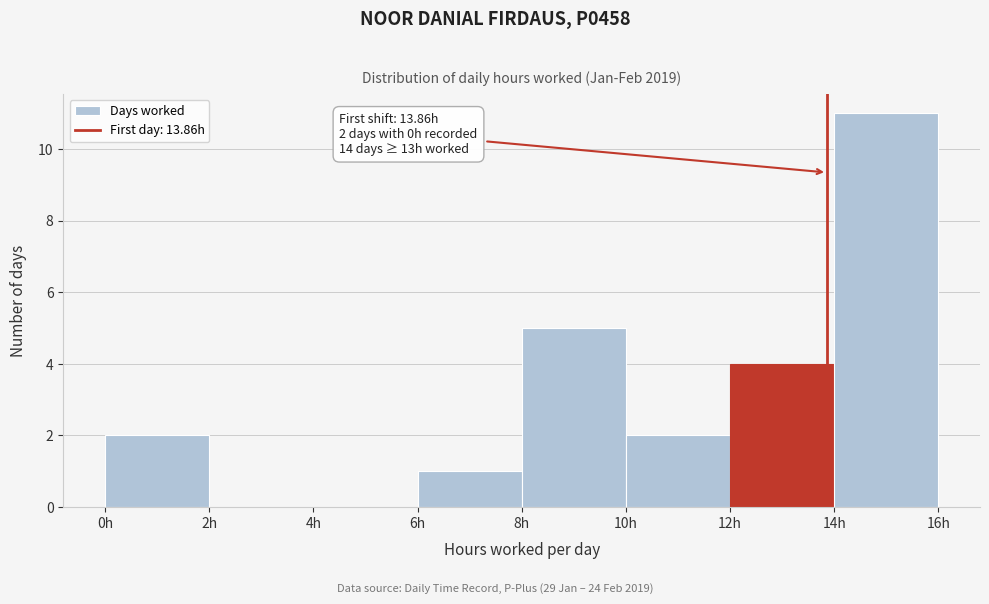

Which range on the x-axis has the tallest bar?

14 to 16